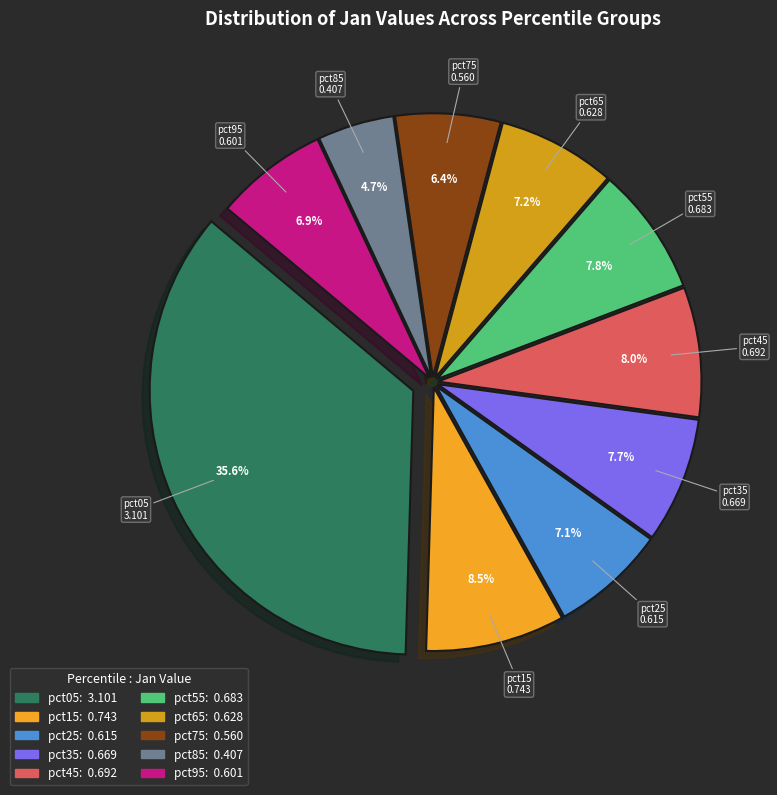

Does pct45 account for over 50% of the chart?

No